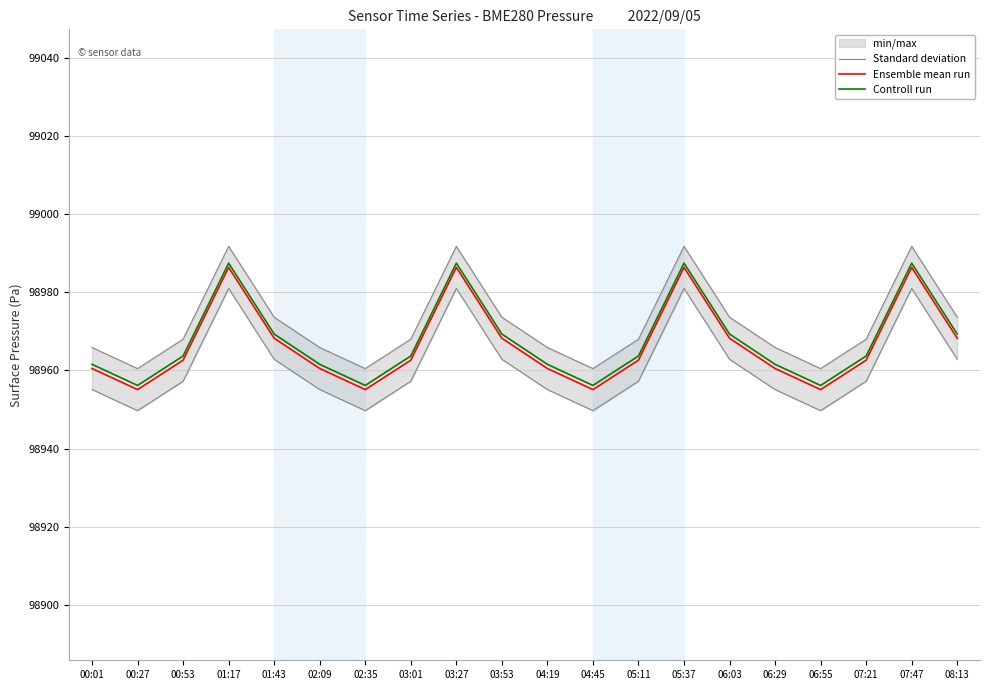

Read the Standard deviation value at 05:37.

98981.0